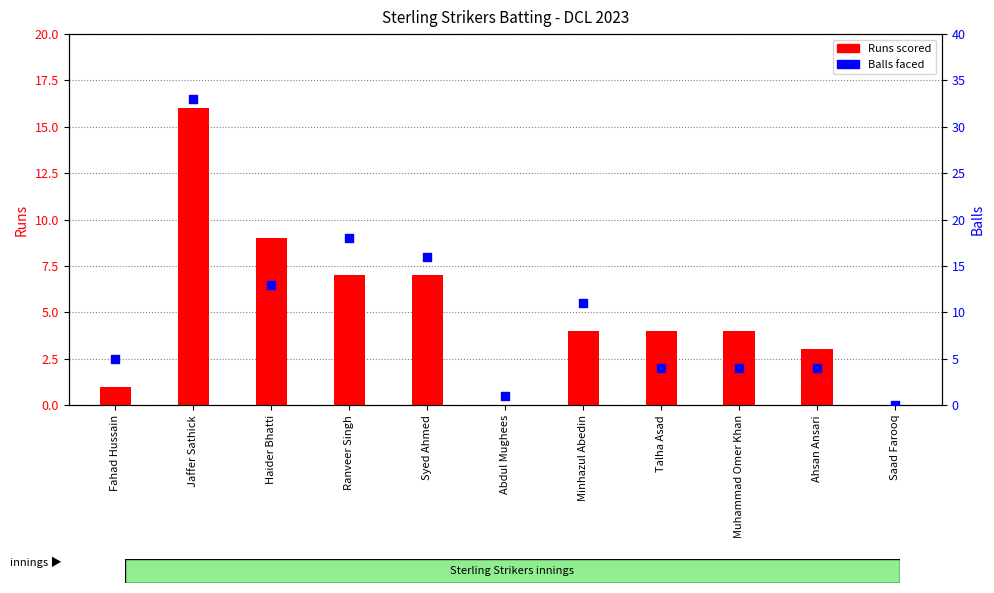

Which series contains the lowest Y value?

Runs scored